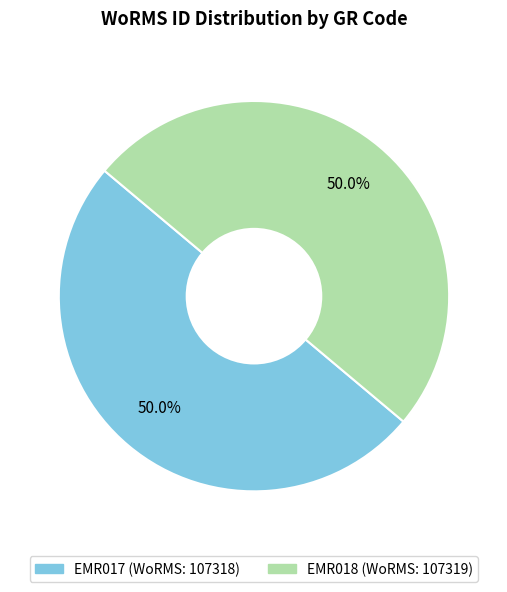

What is the ratio of the value at EMR018 to the value at EMR017?

1.0